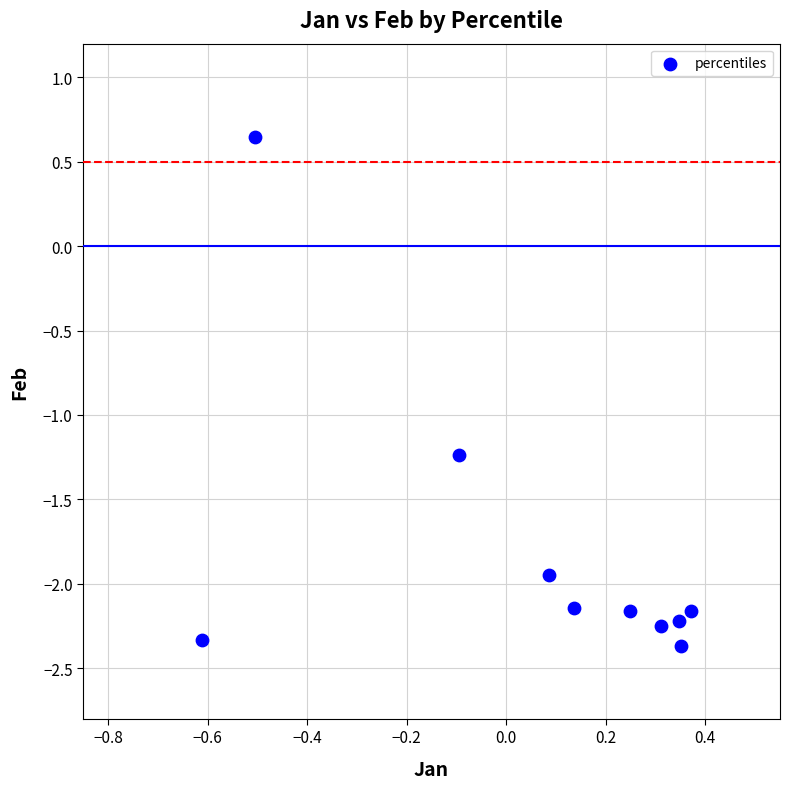

What is the range of X values (max minus min)?

1.0